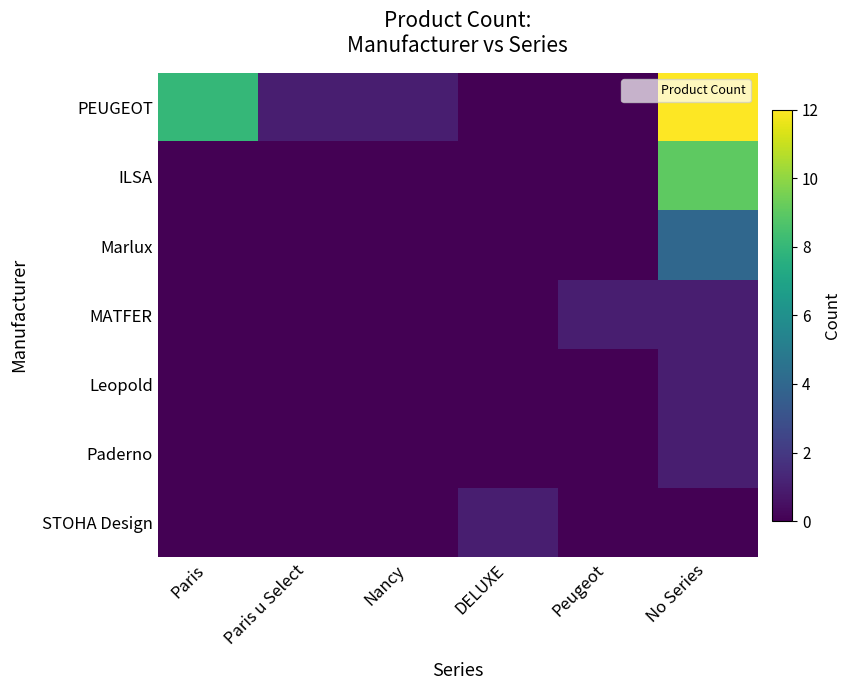

What is the difference between the highest and lowest values at Peugeot?

1